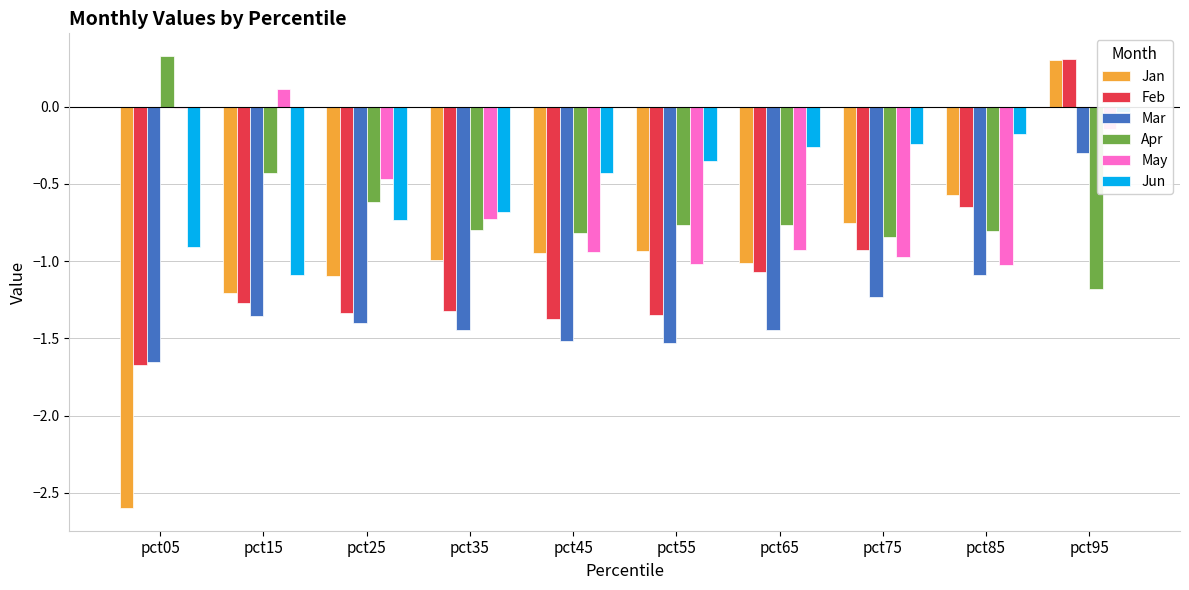

The Jan series shows -1.2 at pct15. True or false?

True